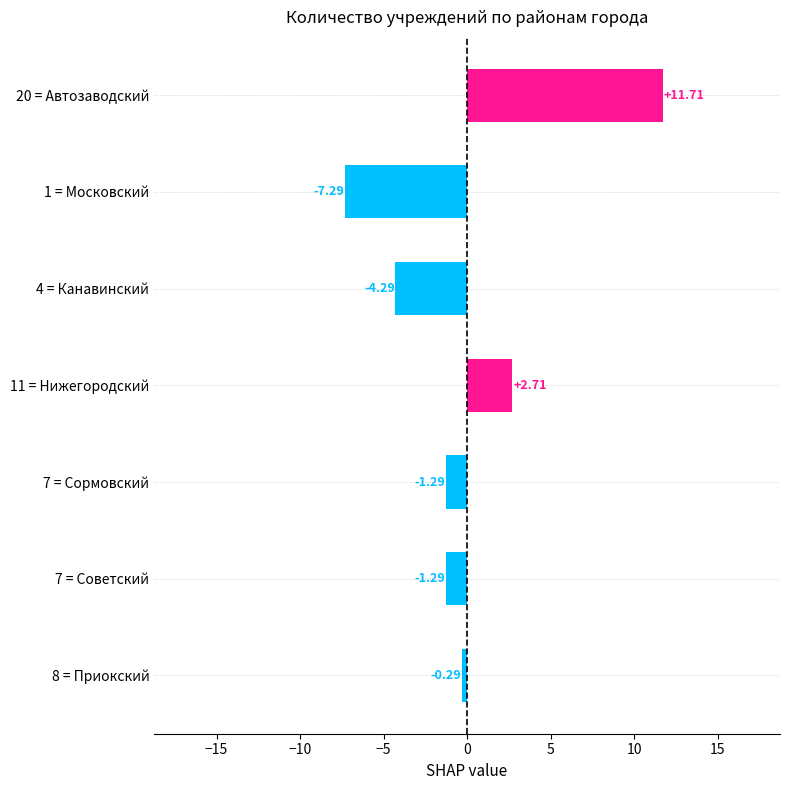

What is the difference between the maximum and second lowest values?

16.0